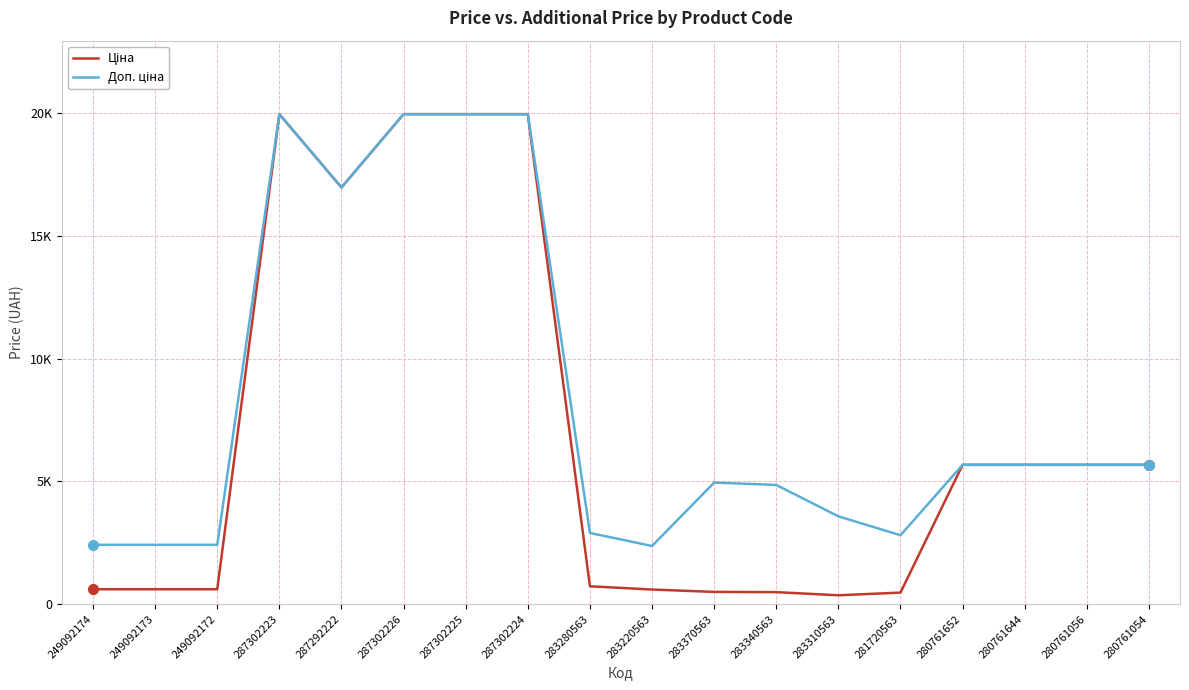

What is the value of the Ціна point at the 18th from the left?

5673.8